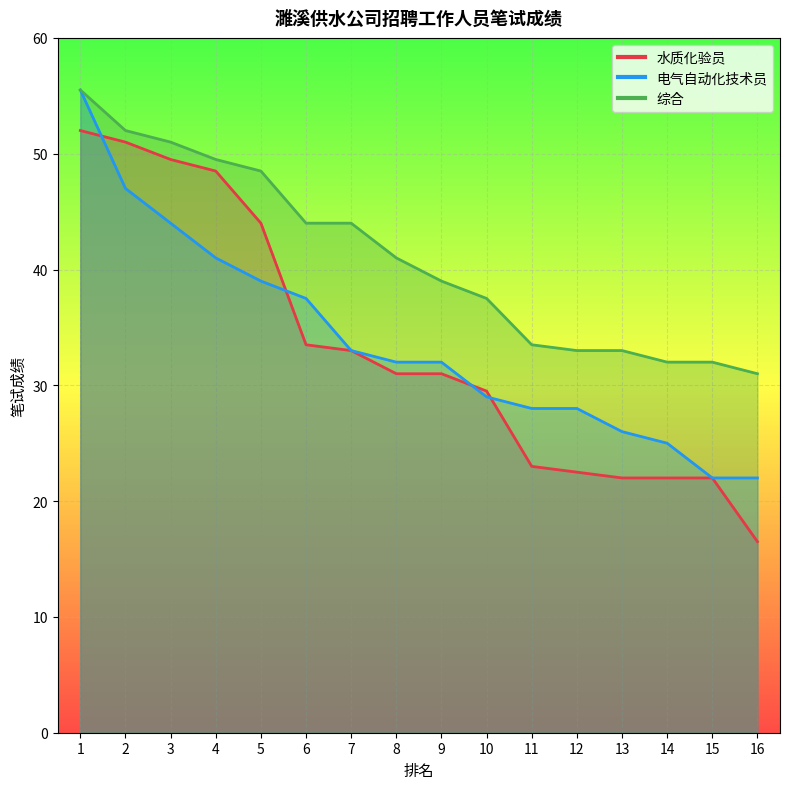

How many intersections are there between 电气自动化技术员 and 水质化验员?

4